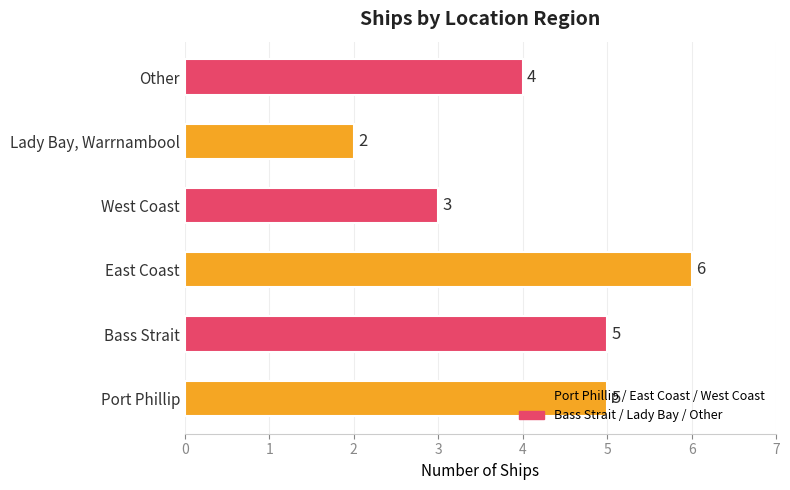

What is the sum of all values?

25